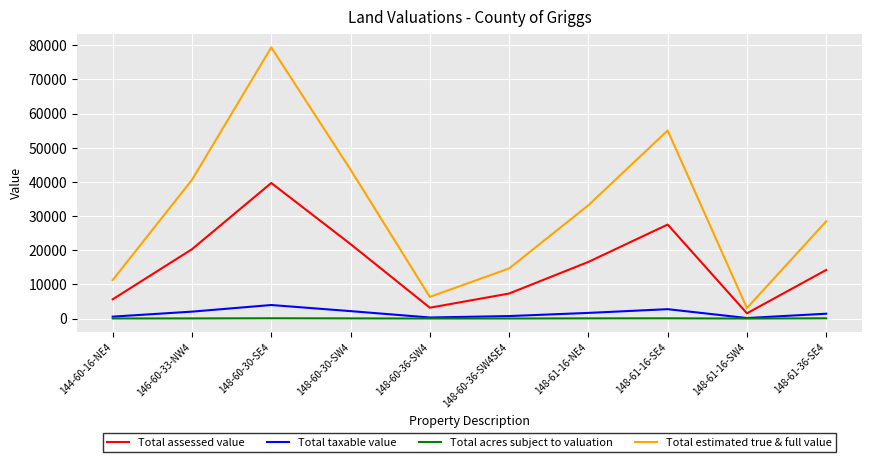

Rank the series by their maximum value, from lowest to highest.

Total acres subject to valuation, Total taxable value, Total assessed value, Total estimated true & full value